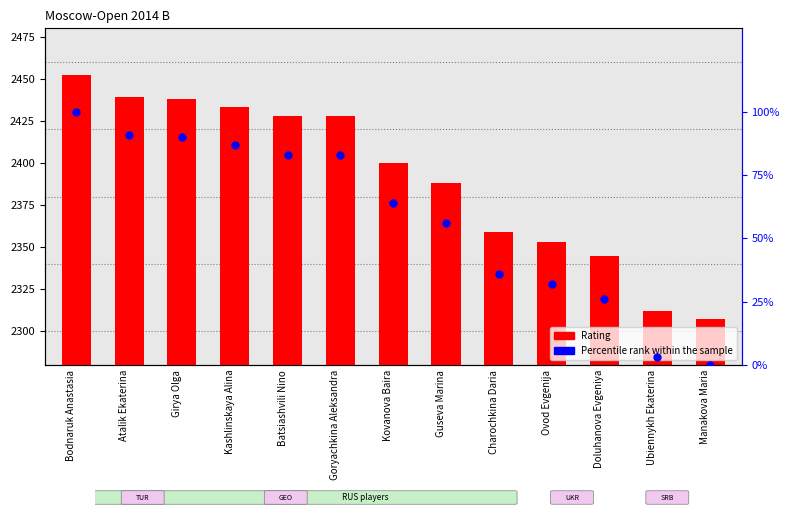

Which series contains the highest Y value?

Rating